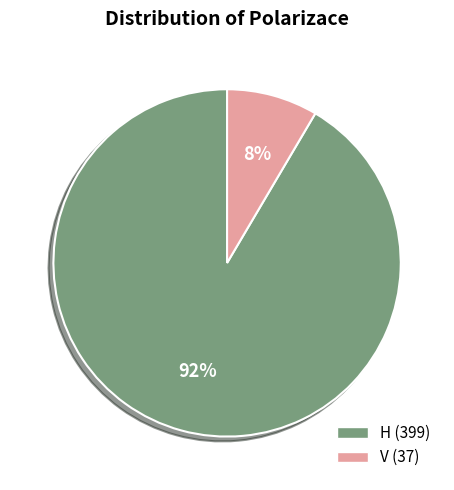

To the nearest percent, what is the average slice percentage?

50%